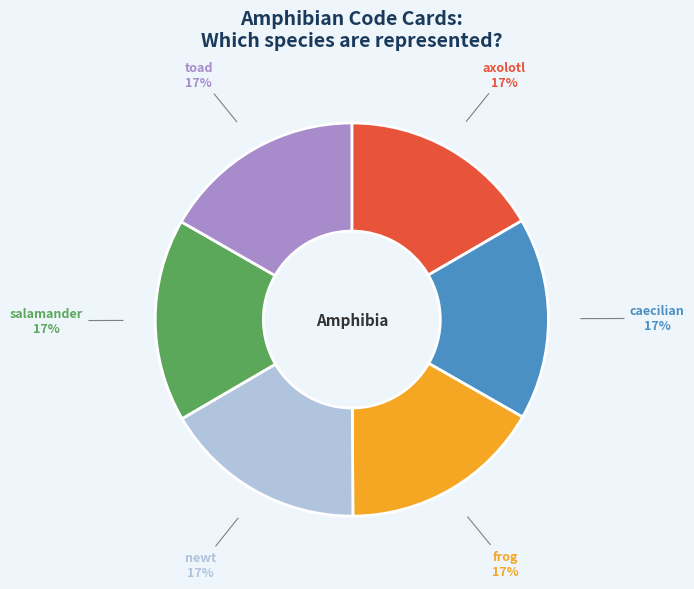

How many slices are in this pie chart?

6